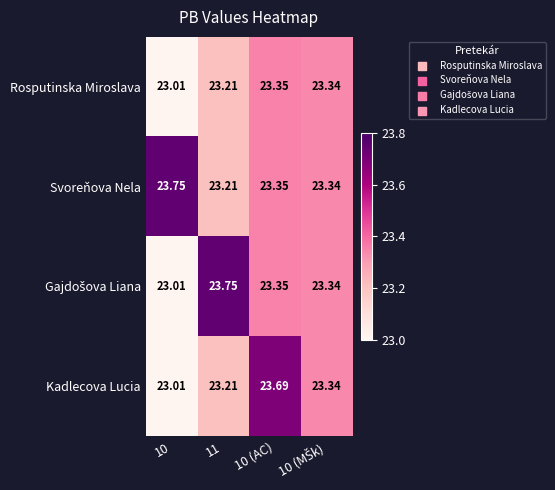

Which series has the largest total across all categories?

Svoreňova Nela